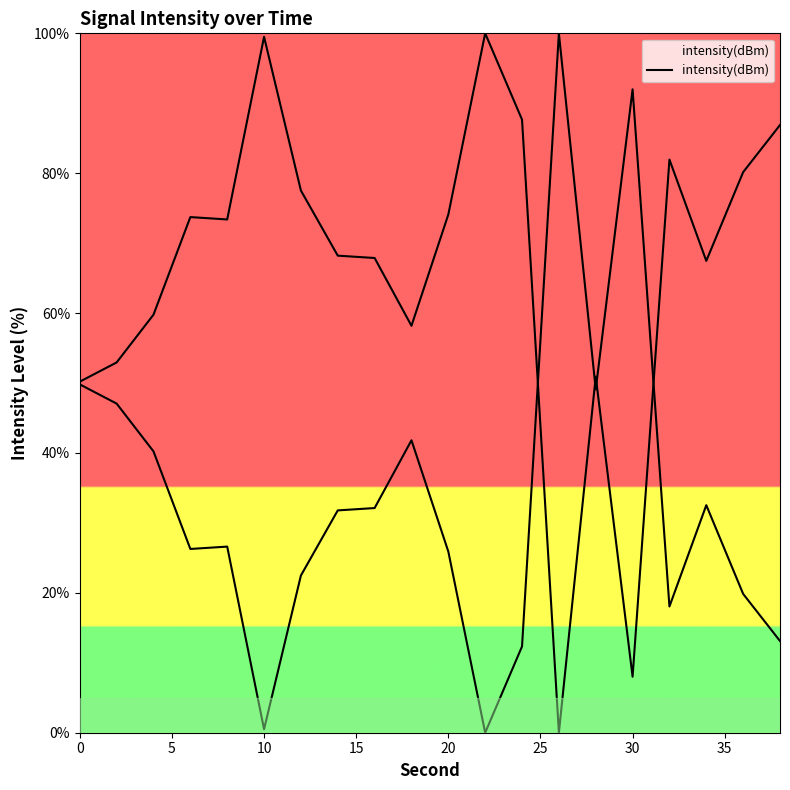

The value at 30 is 13.5. True or false?

False